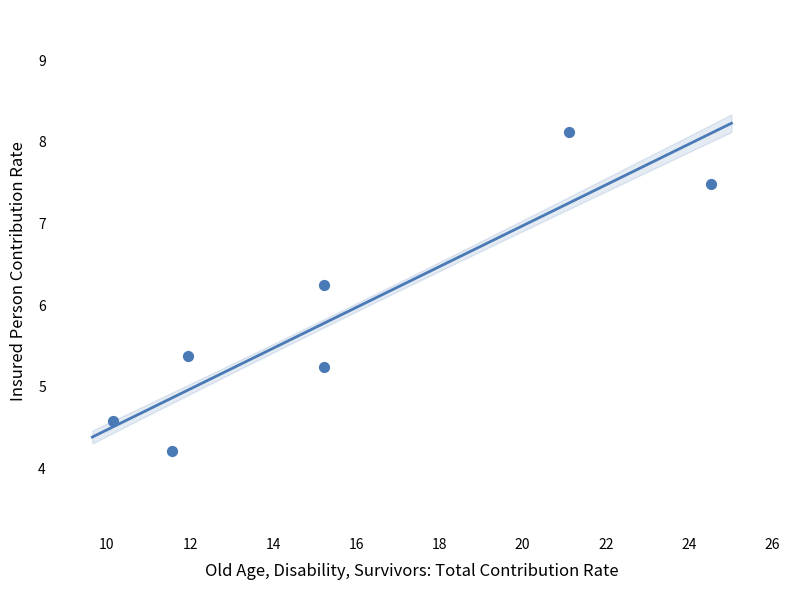

What Y value in the scatter plot is closest to 6?

6.2